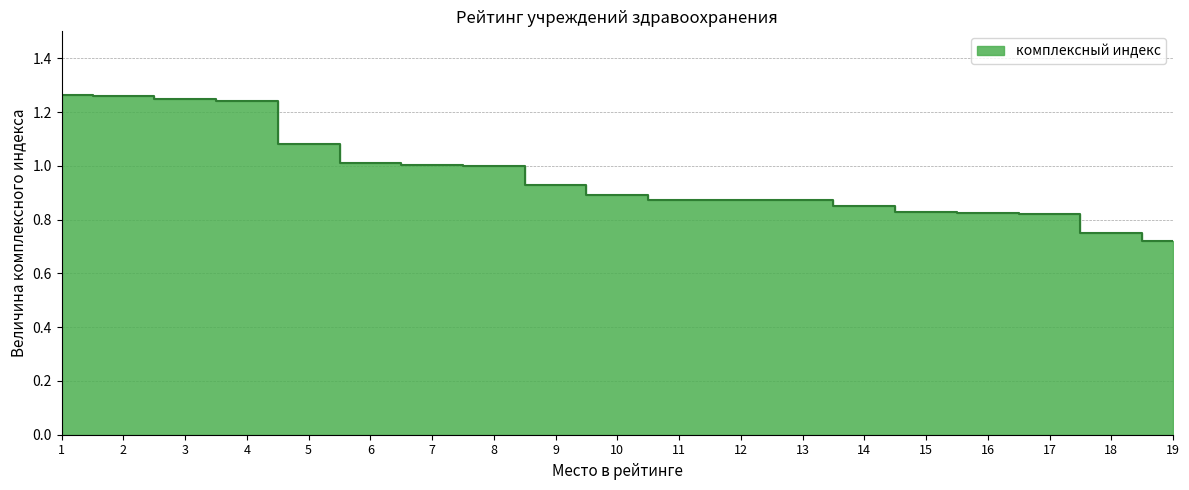

List the labels in order of value, smallest first.

19, 18, 17, 16, 15, 14, 13, 12, 11, 10, 9, 8, 7, 6, 5, 4, 3, 2, 1